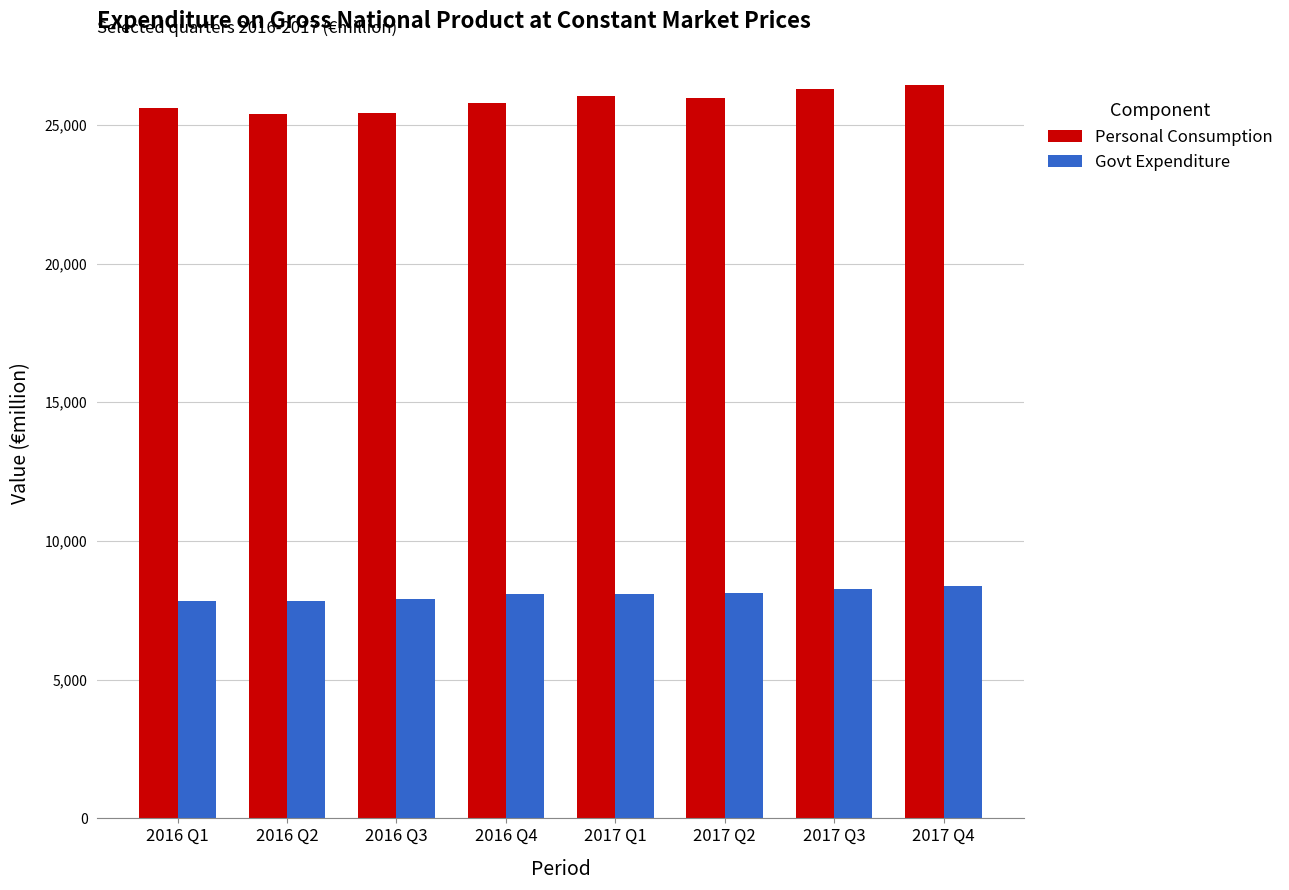

What is the difference between the highest and lowest values at 2017 Q2?

17859.5